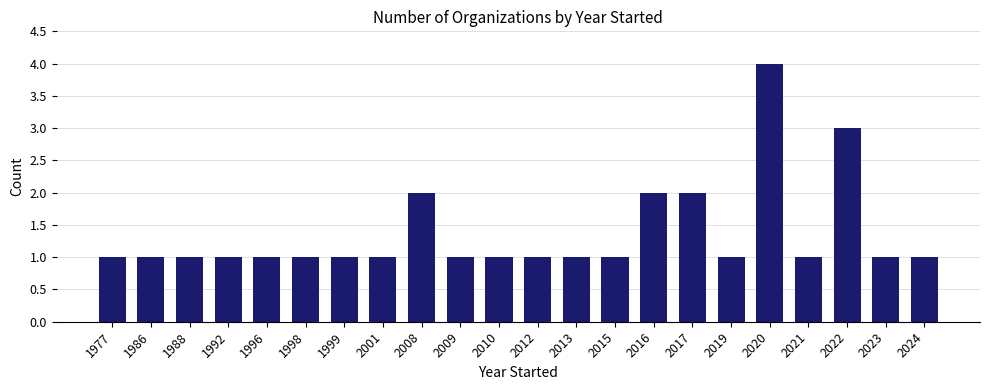

The chart shows a value of 1 at 2010. True or false?

True